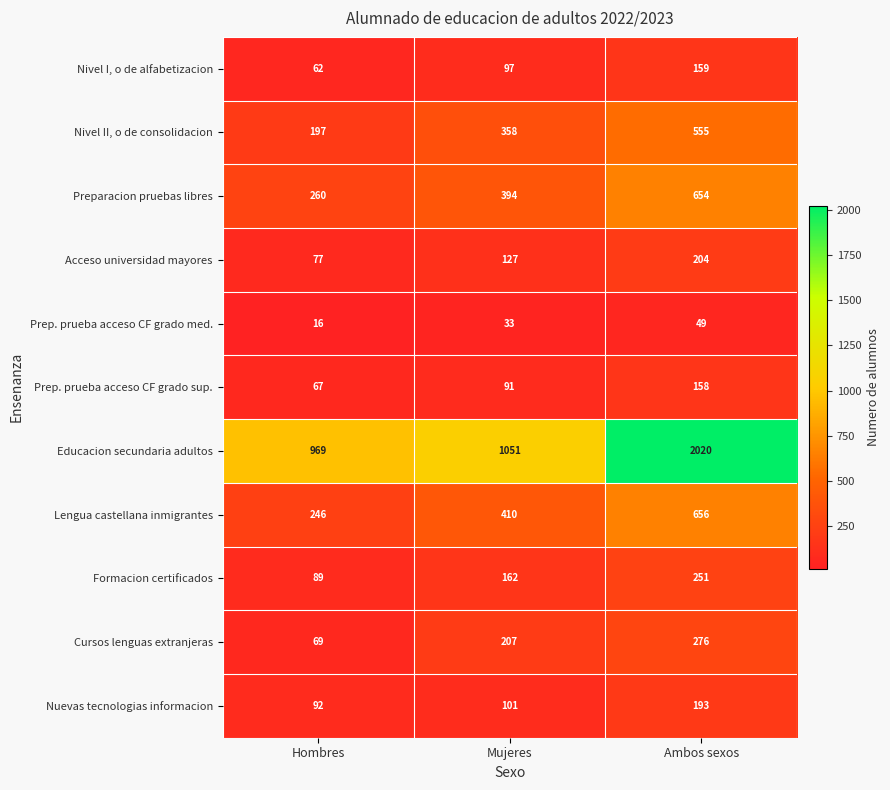

What is the spread (max minus min) of values at Hombres?

953